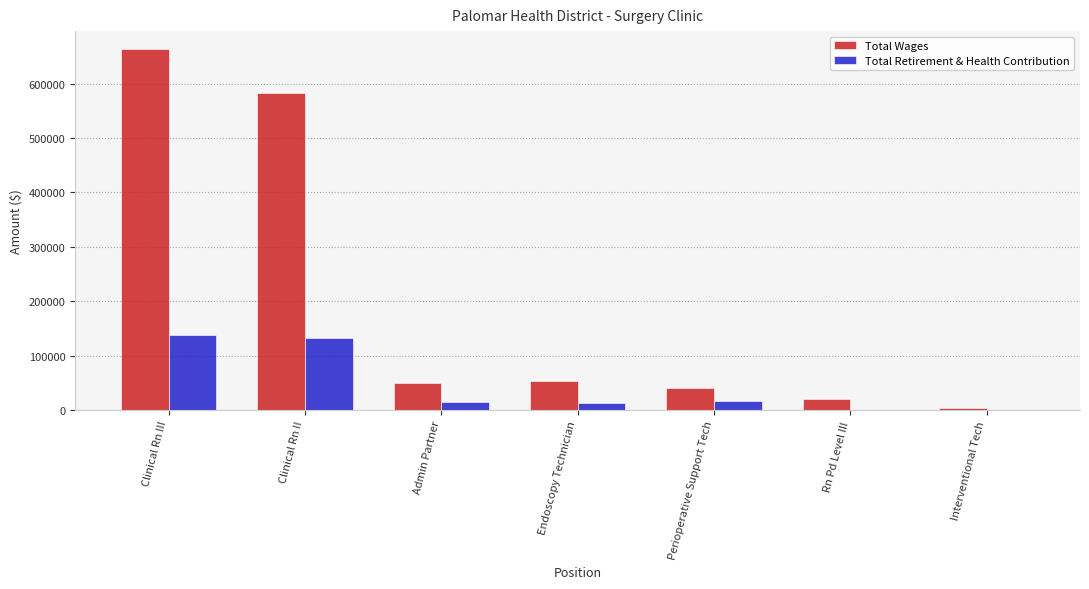

At which label is Total Wages closest to 333913?

Clinical Rn II